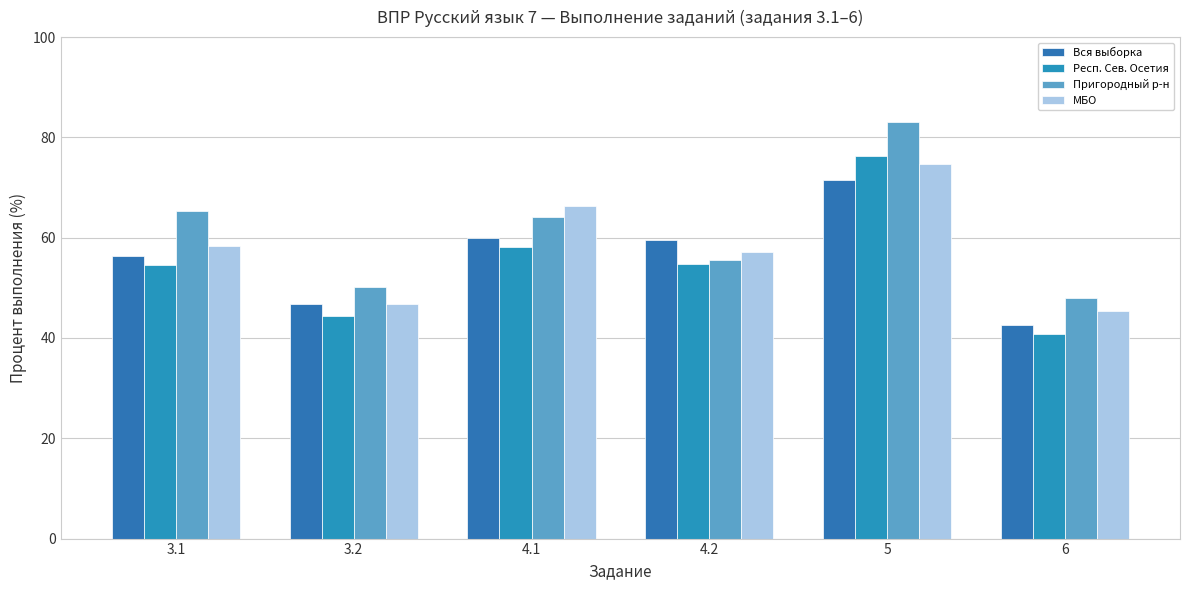

The value of Респ. Сев. Осетия at 4.2 is 54.8. True or false?

True